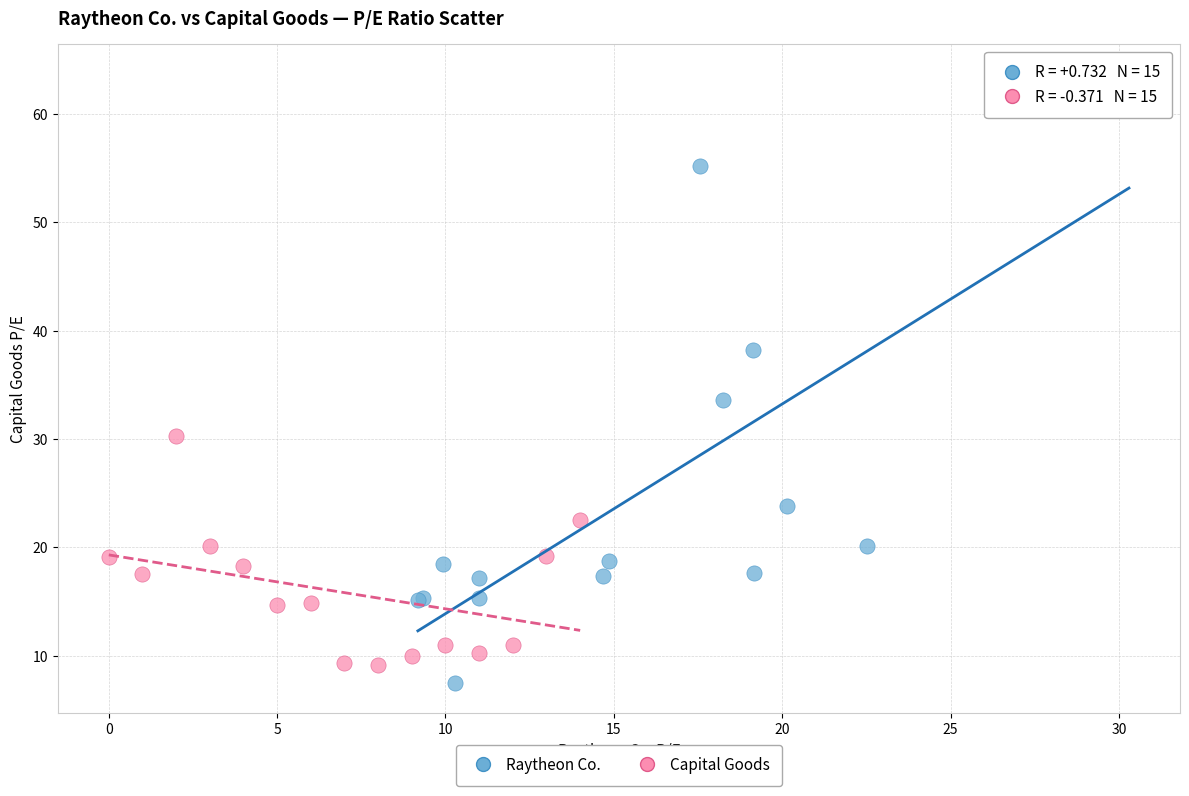

Which series has the widest spread of Y values?

Raytheon Co.